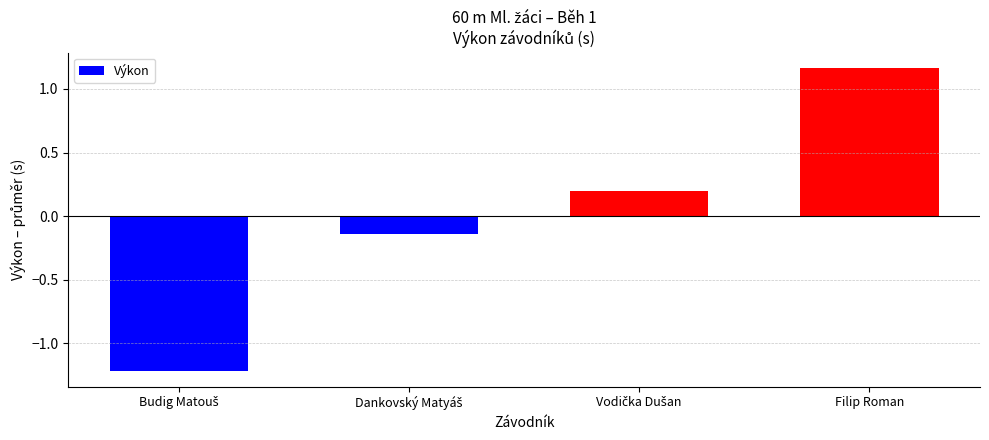

What is the difference between the second highest and minimum values?

1.4